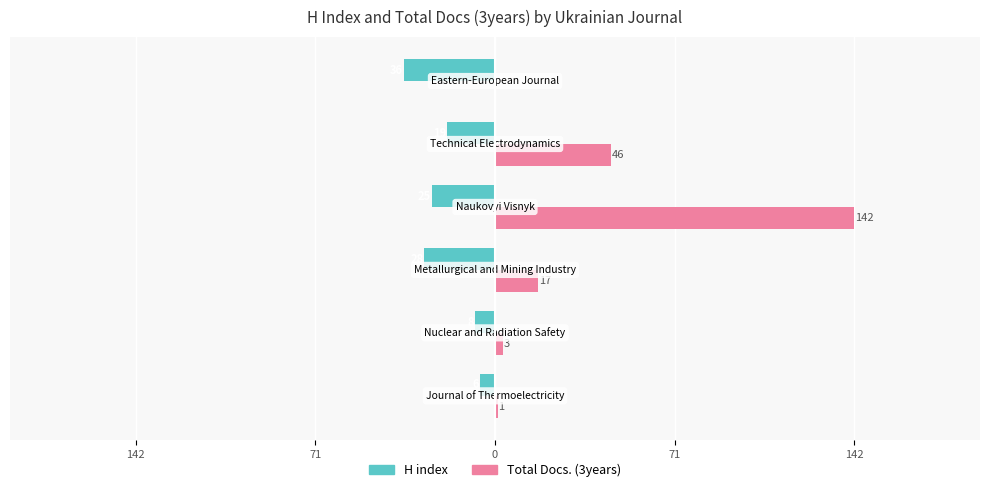

What are all the series names shown in the legend?

H index, Total Docs. (3years)